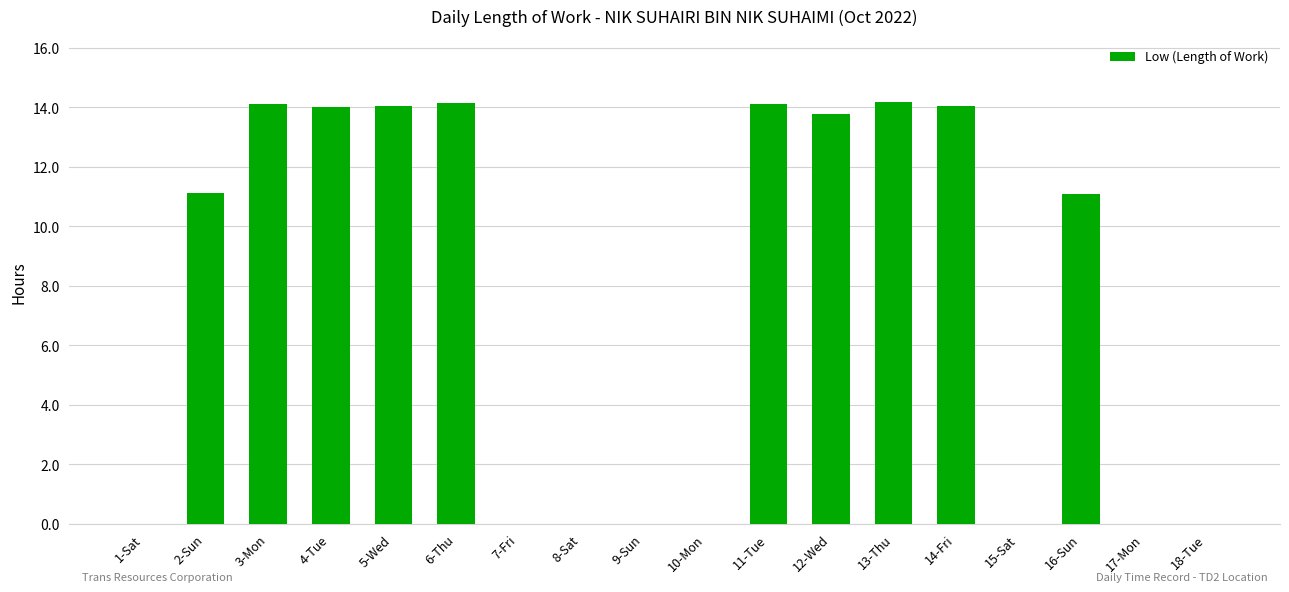

True or false: the data shows -6.9 at 10-Mon.

False